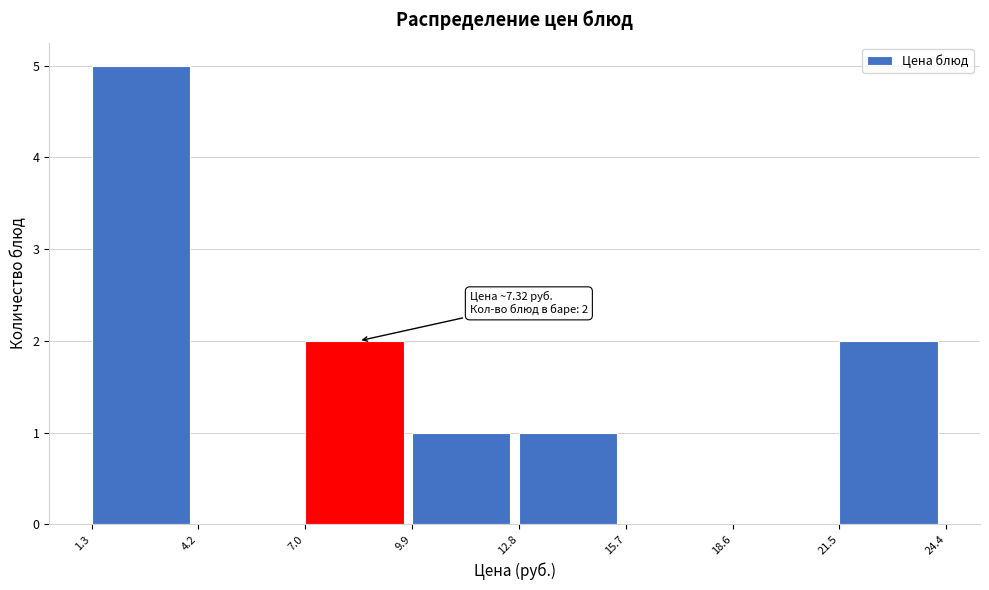

Over which range of the x-axis is the bar tallest?

1.3 to 4.2